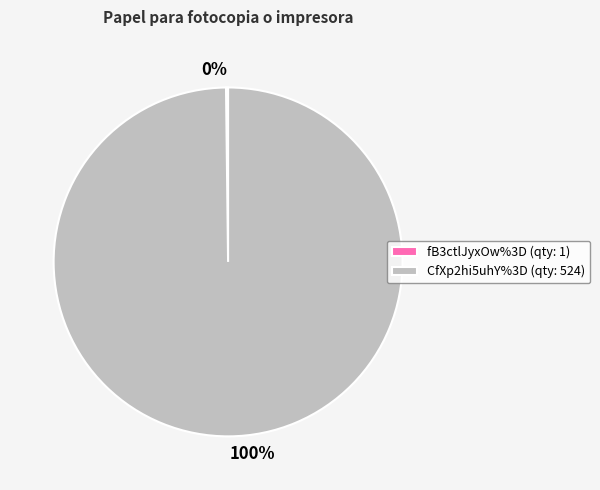

Is it true that CfXp2hi5uhY%3D (qty: 524) is 90% of the pie?

False